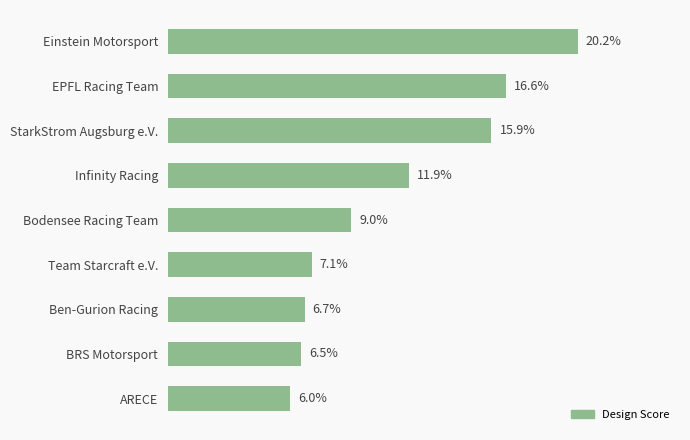

Rank the categories by value from lowest to highest.

ARECE, BRS Motorsport, Ben-Gurion Racing, Team Starcraft e.V., Bodensee Racing Team, Infinity Racing, StarkStrom Augsburg e.V., EPFL Racing Team, Einstein Motorsport